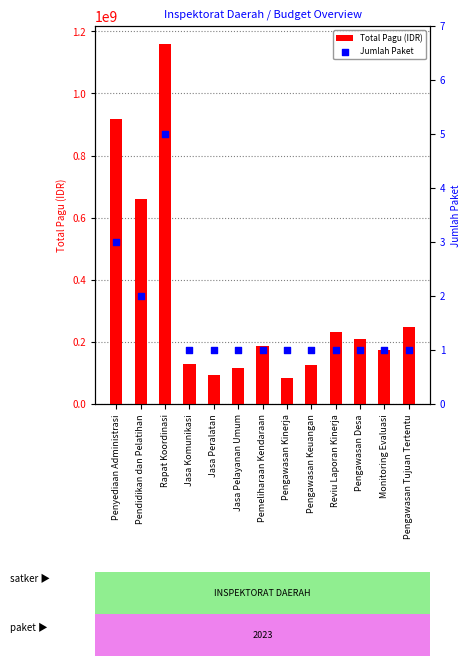

Which series reaches the maximum Y coordinate?

Total Pagu (IDR)